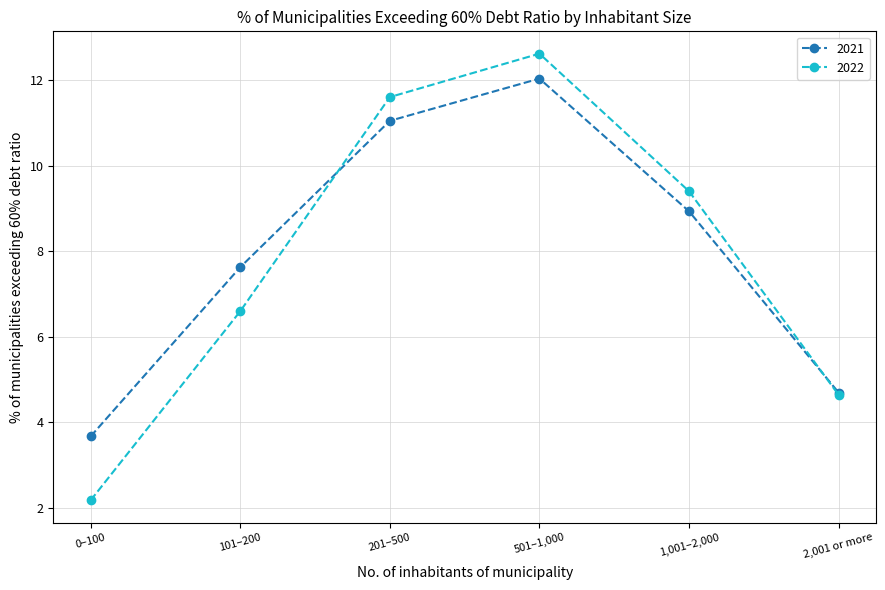

What is the difference between the 2021 values at 1,001–2,000 and 201–500?

2.1